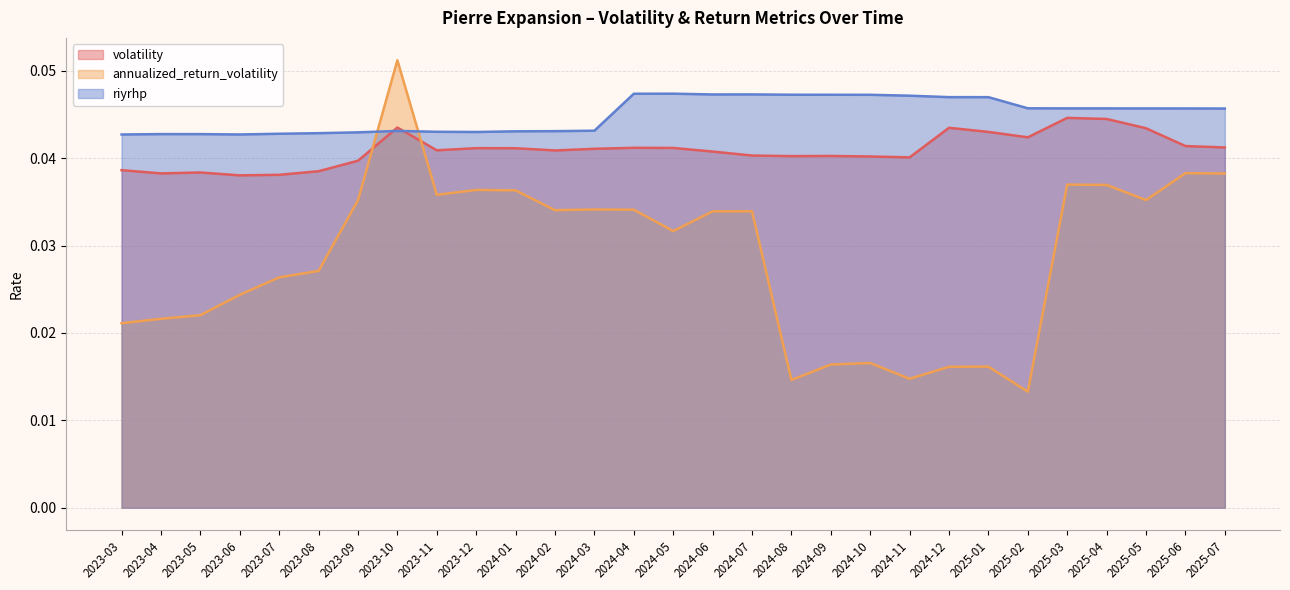

What are all the series names shown in the legend?

volatility, annualized_return_volatility, riyrhp